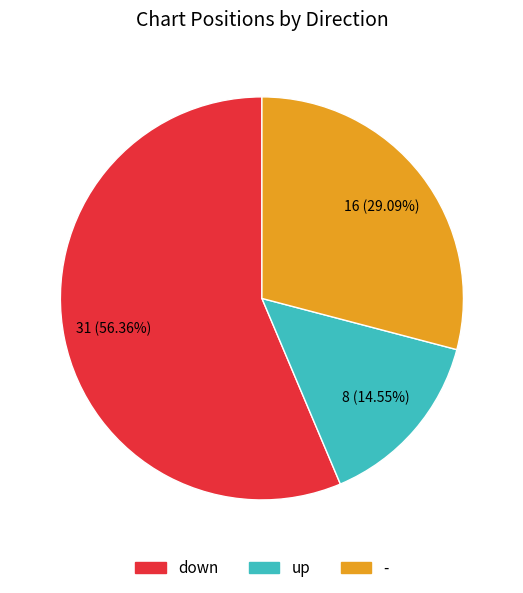

What percentage do - and up together represent?

43.6%